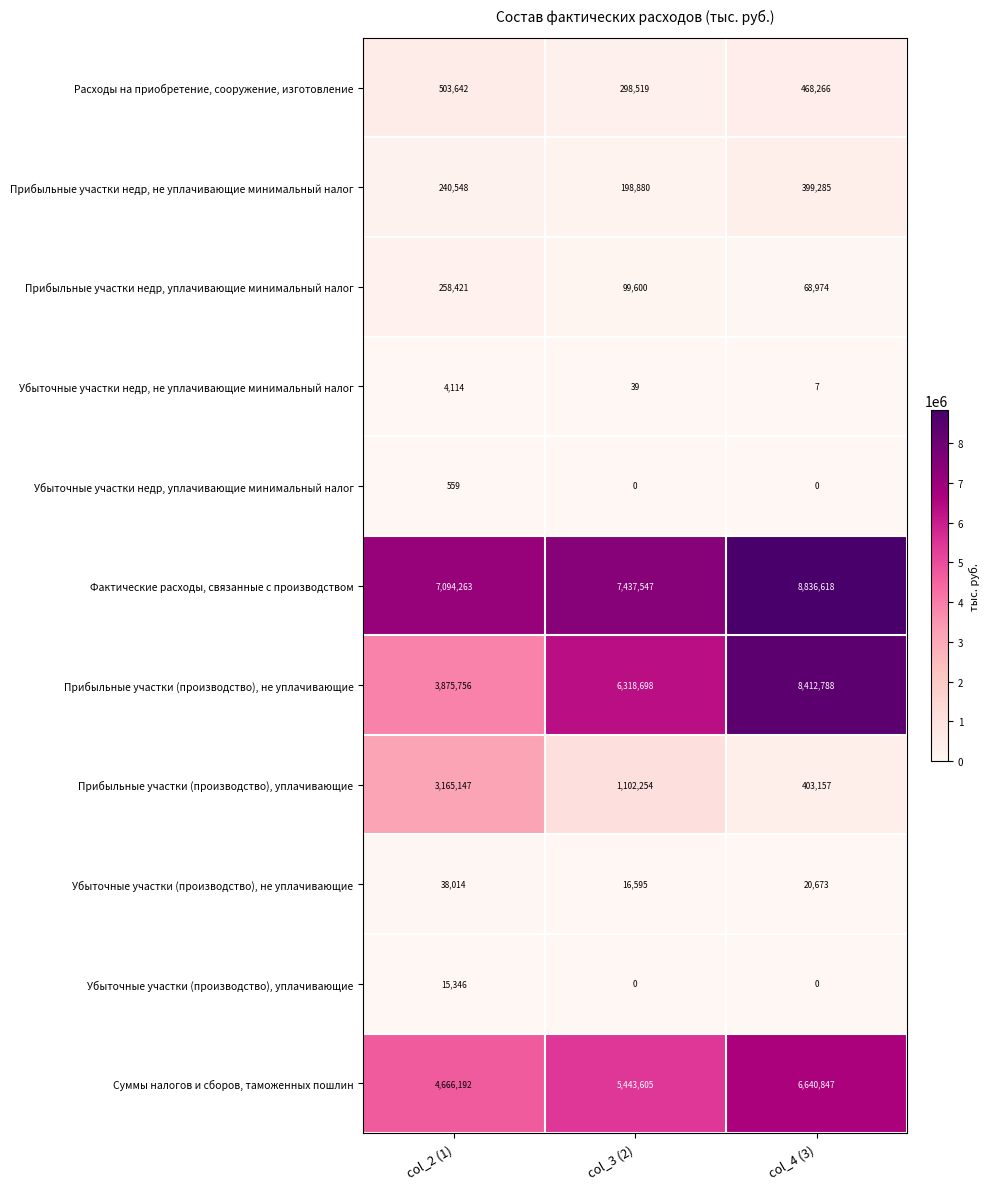

Which series has the largest total across all categories?

Фактические расходы, связанные с производством